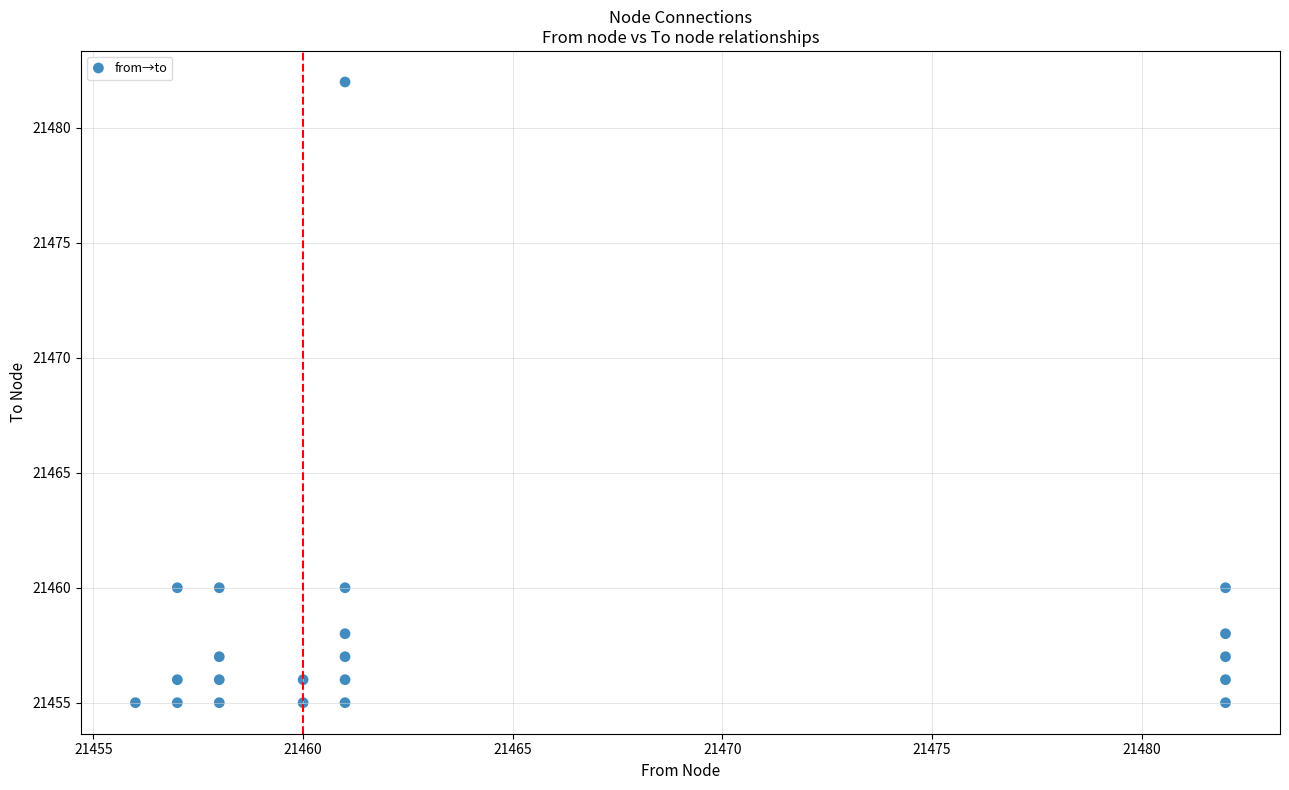

What is the range of Y values (max minus min)?

27